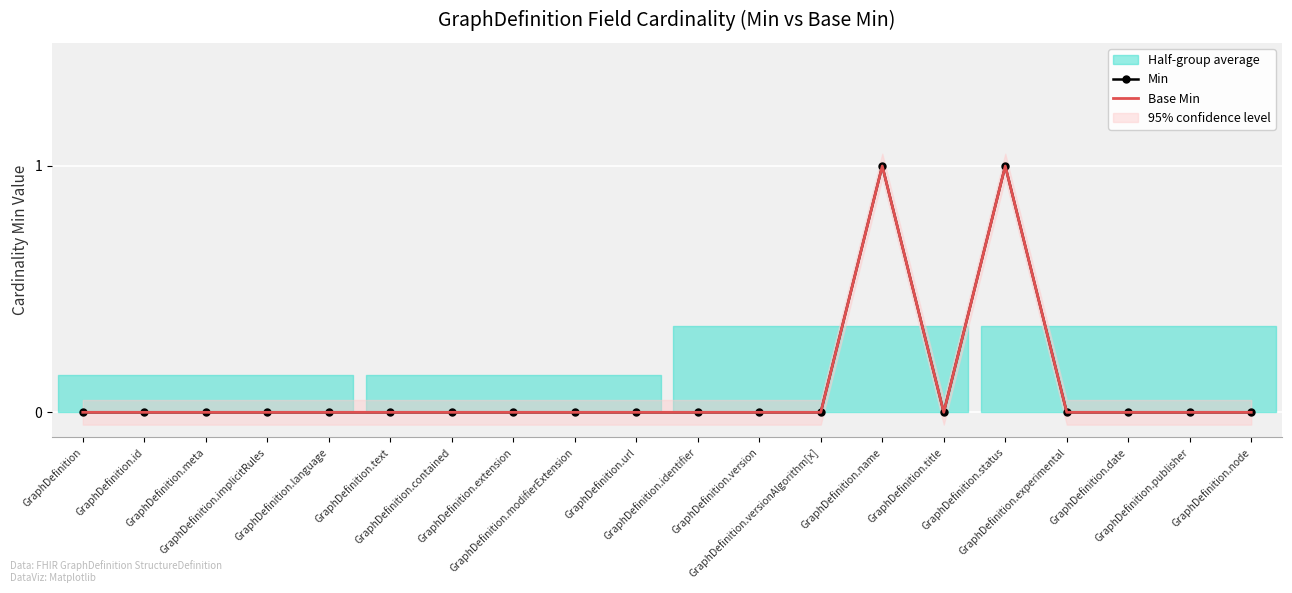

At which label does Min reach its peak?

GraphDefinition.name